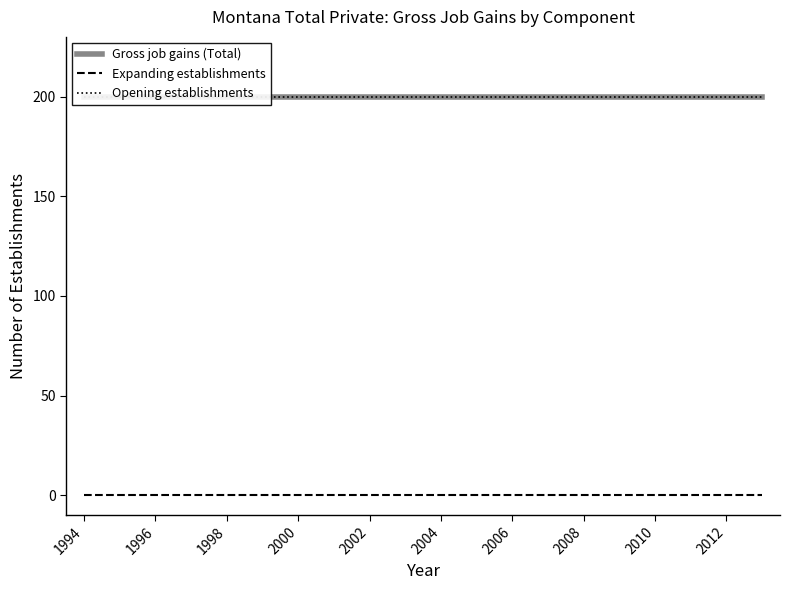

What is the total value across all series at 1994?

400